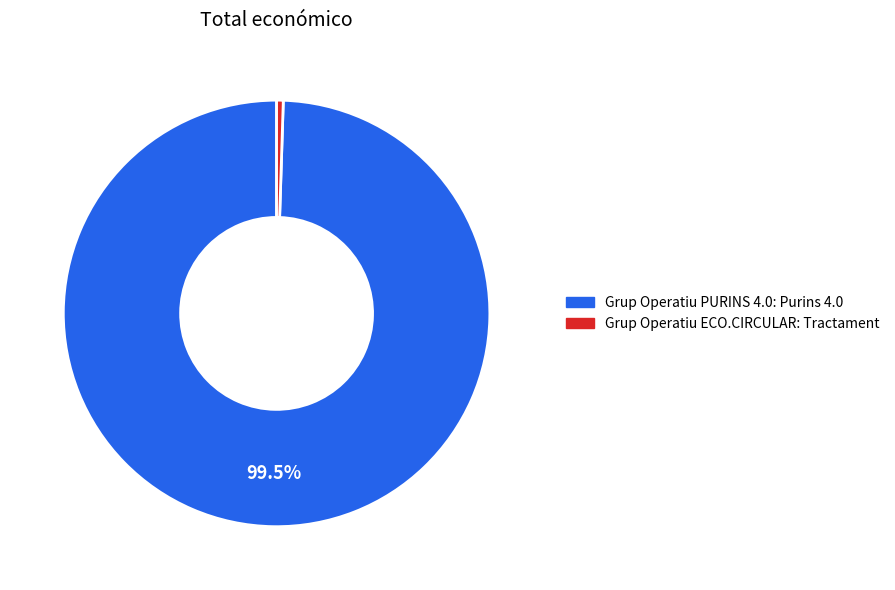

Combined, do Grup Operatiu PURINS 4.0: Purins 4.0 and Grup Operatiu ECO.CIRCULAR: Tractament account for over 50%?

Yes